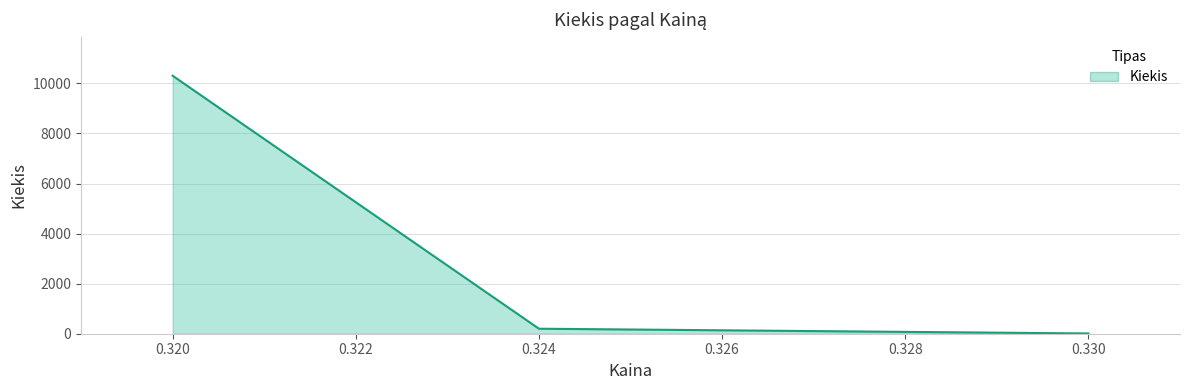

Does the chart have visible grid lines?

Yes